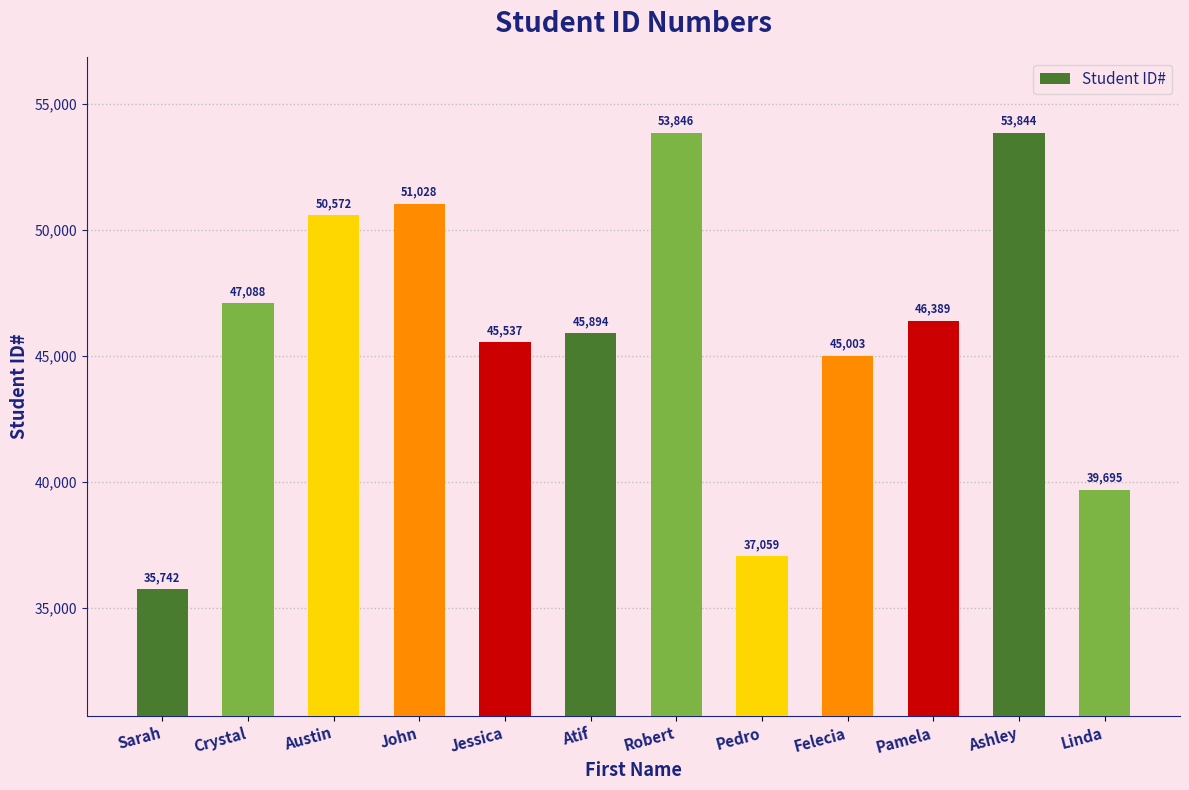

What is the label of the 4th bar from the right?

Felecia